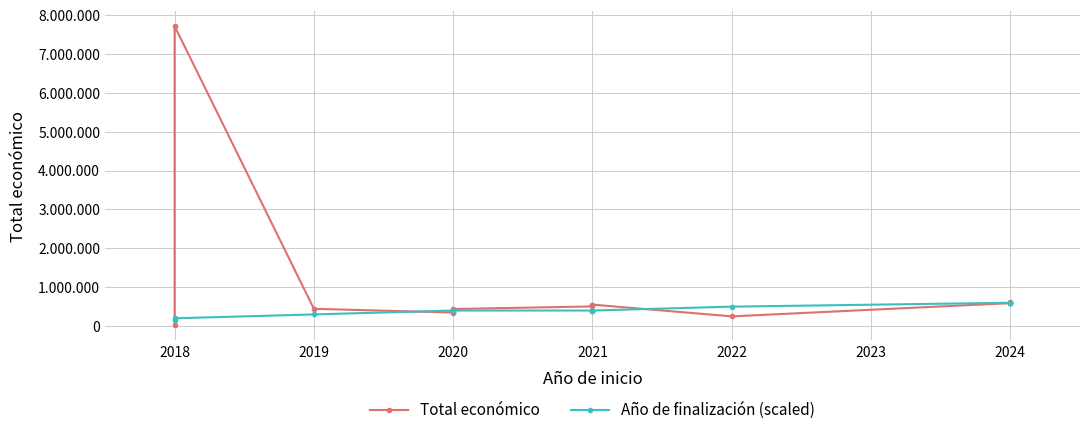

Which series has the widest spread of values?

Total económico